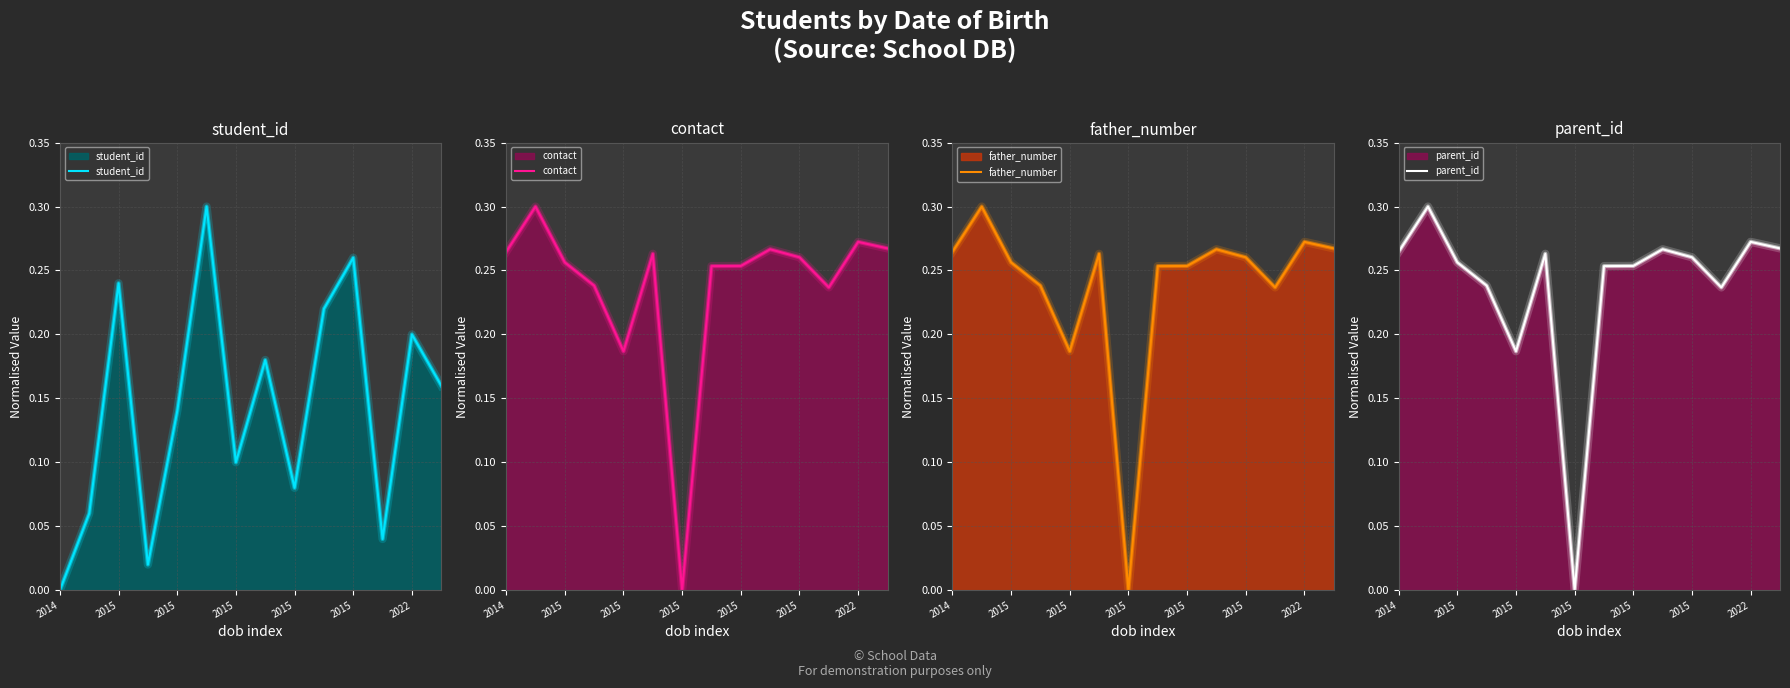

Between 2014 and 13, which series saw the biggest shift?

student_id